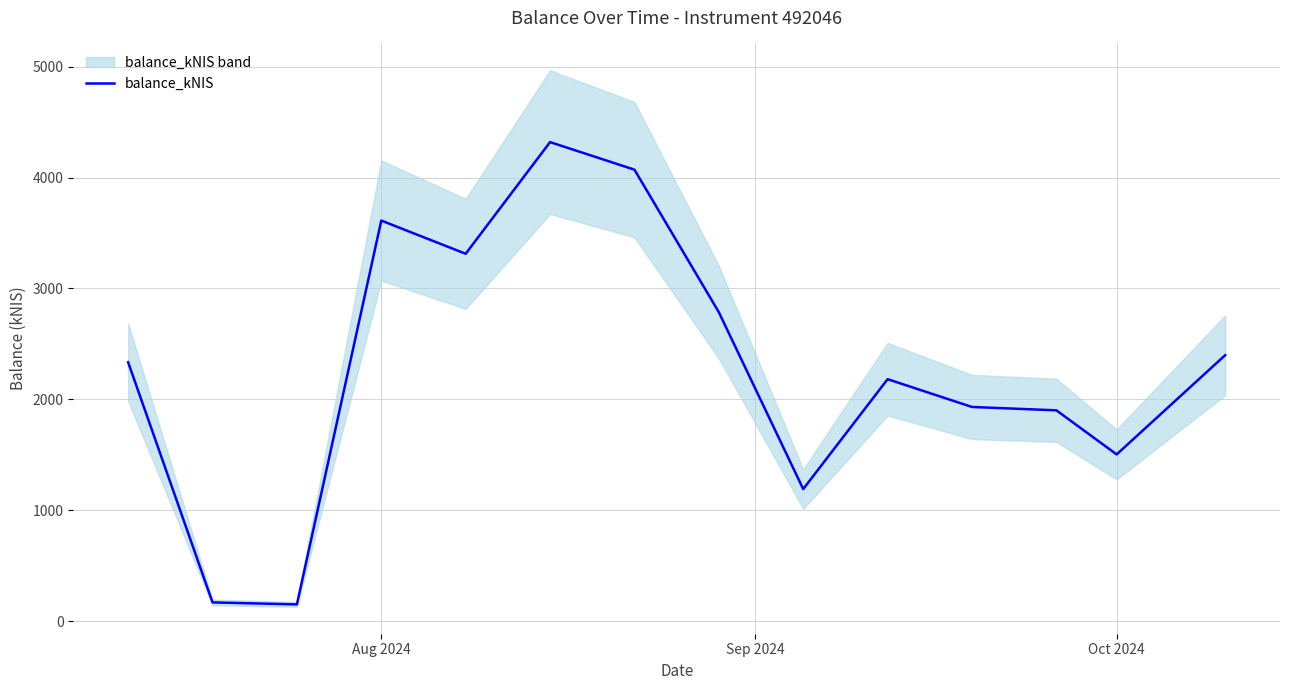

How many data points does each series have?

14